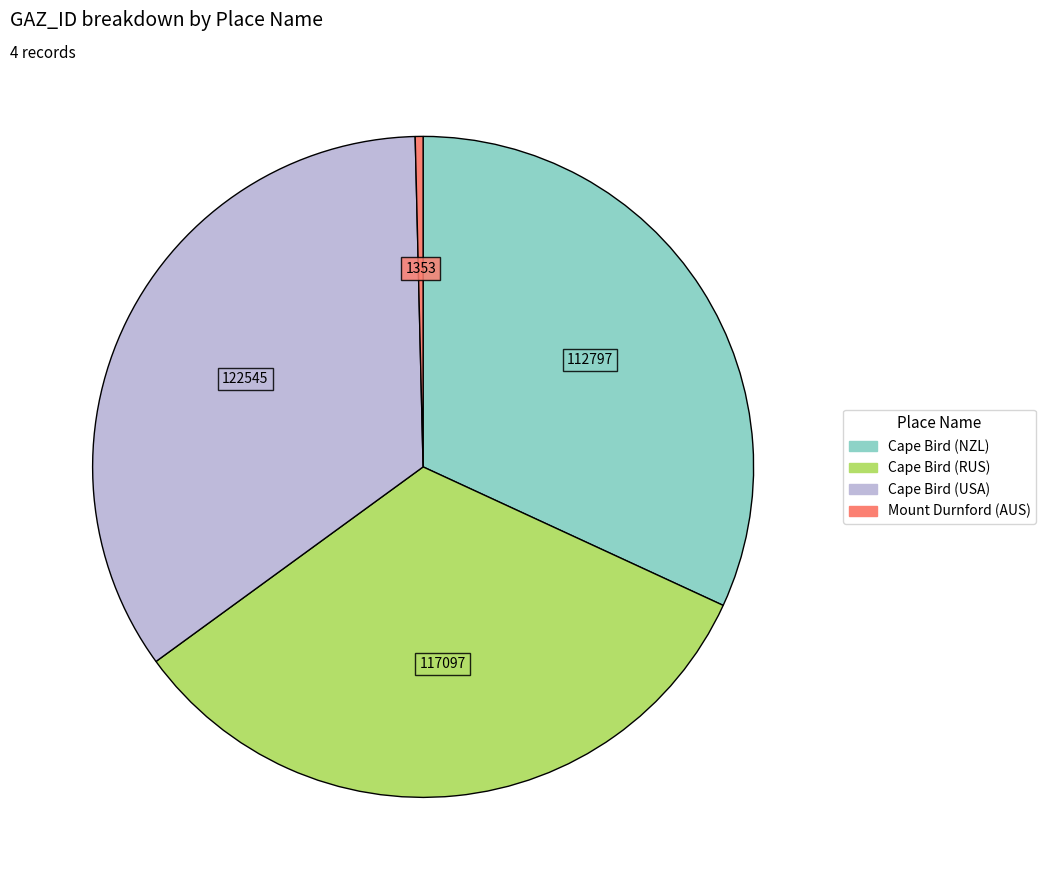

Is it true that Cape Bird (USA) is 22% of the pie?

False